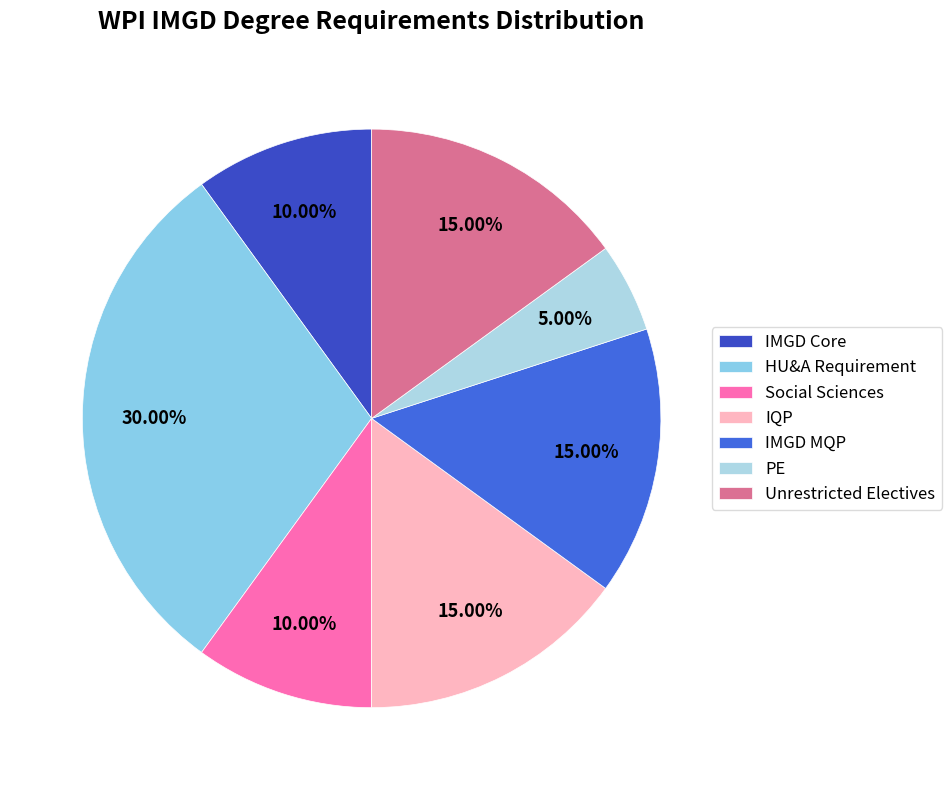

To the nearest percent, what percentage of the pie is Unrestricted Electives?

15%